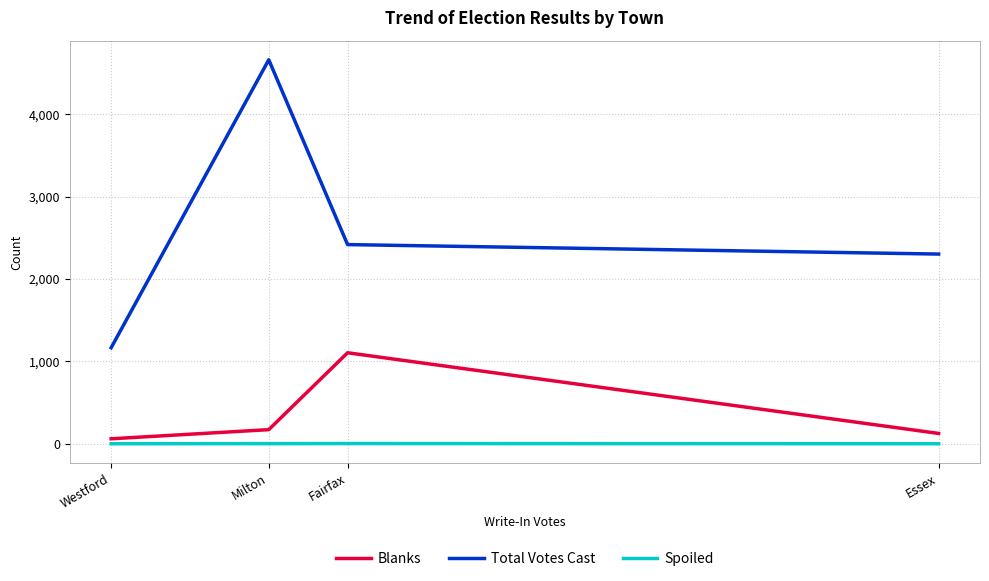

What is the difference between the second highest and second lowest values in the Total Votes Cast series?

115